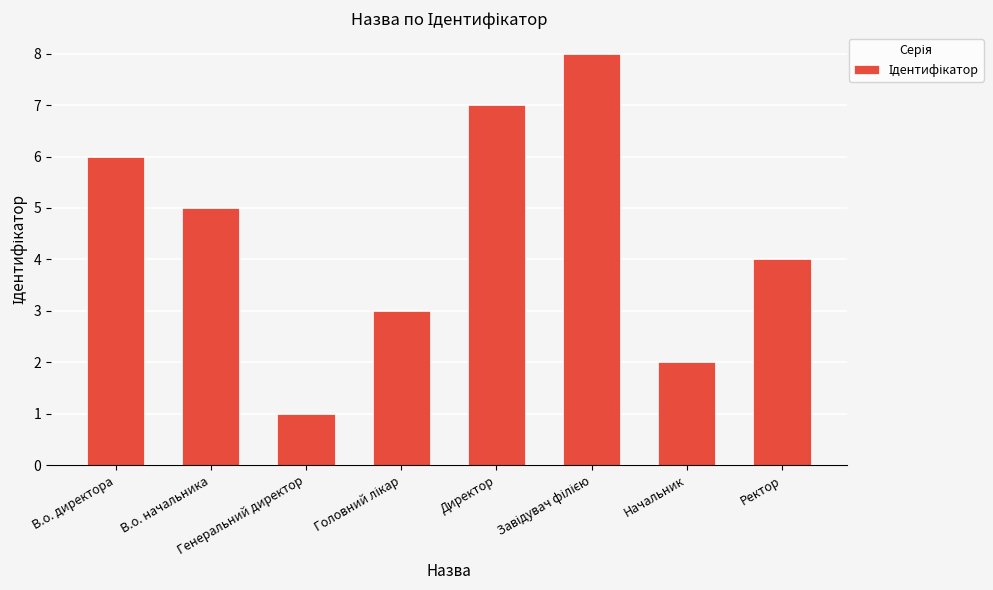

Count the number of categories in the chart.

8